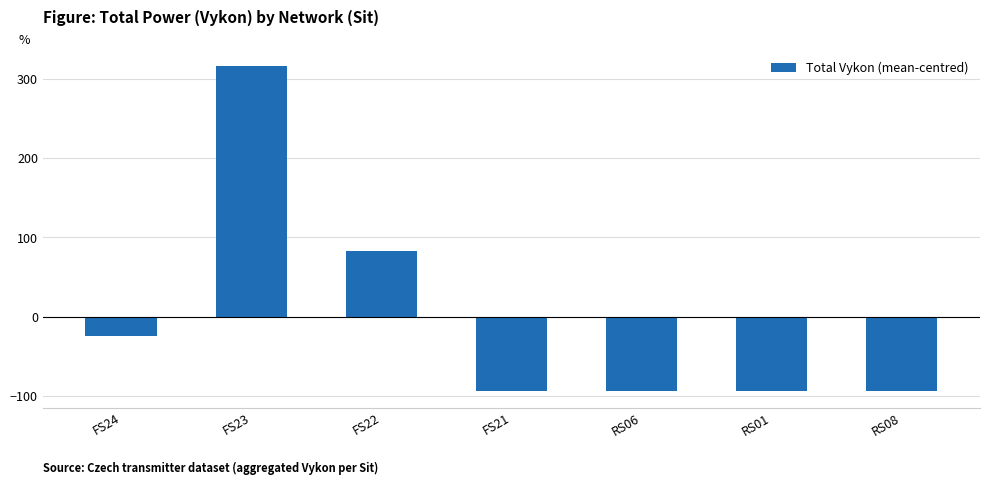

Is it true that the value at RS01 is -157.9?

False